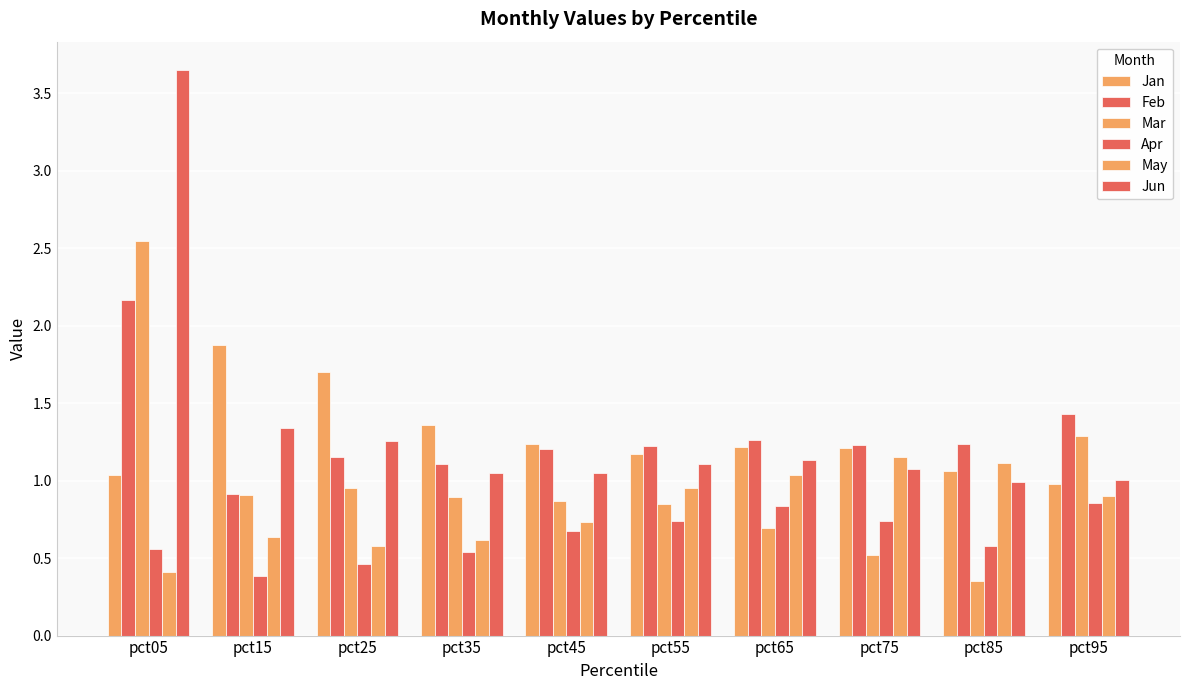

The value of Mar at pct85 is 0.5. True or false?

False